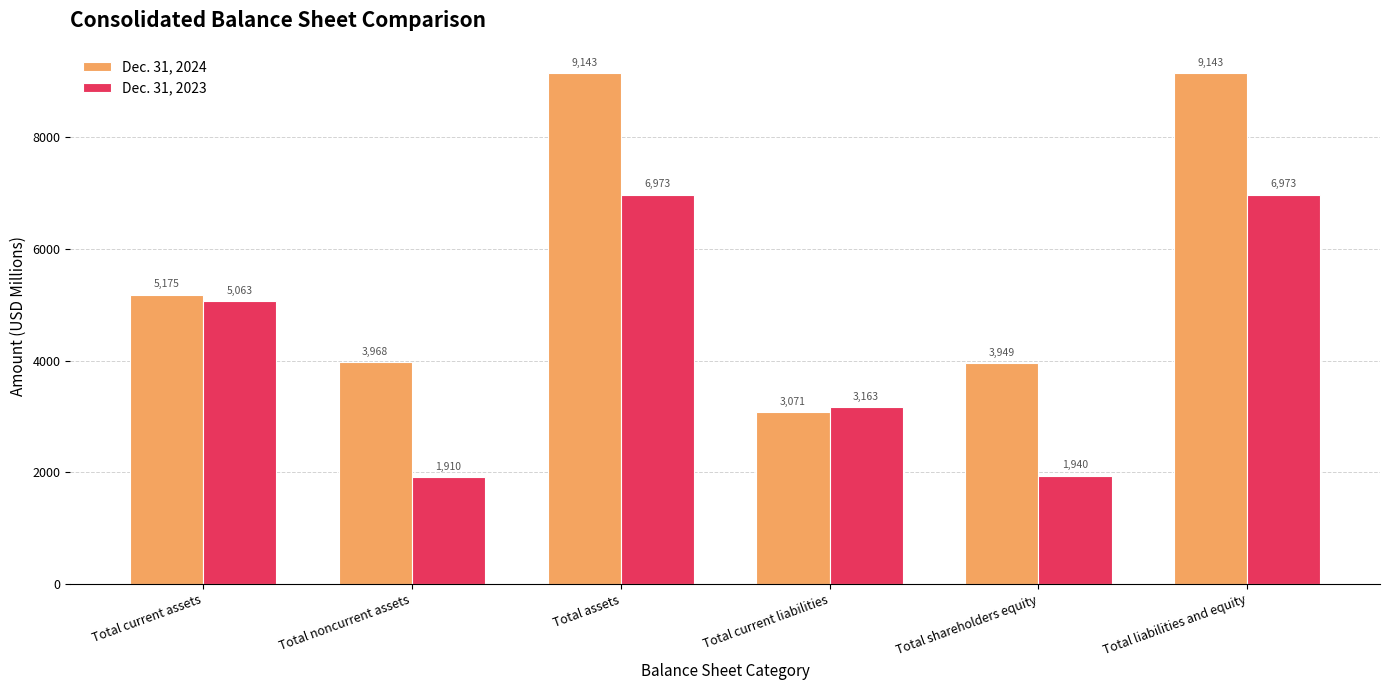

At which label is Dec. 31, 2024 closest to 6107?

Total current assets